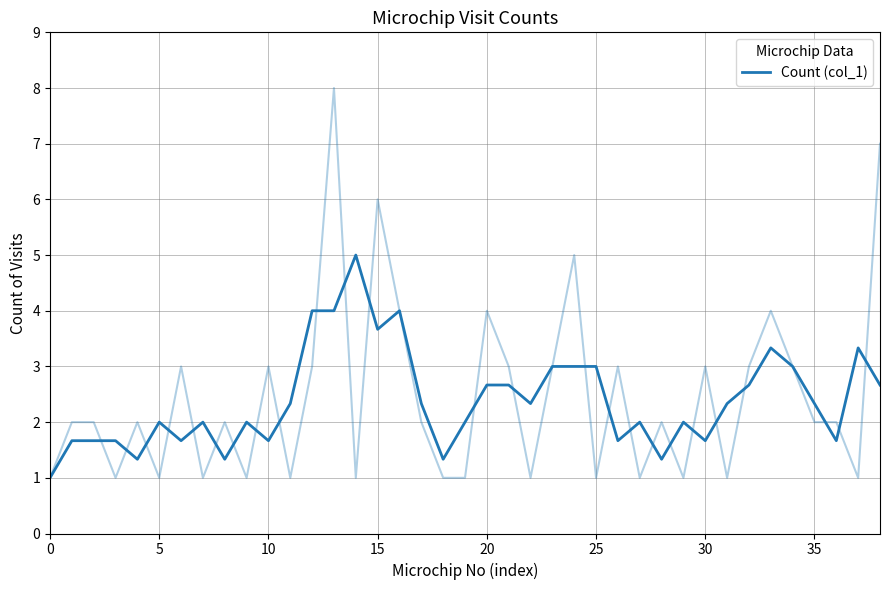

Reading left to right, list all the values displayed in this chart.

1.0	1.7	1.7	1.7	1.3	2.0	1.7	2.0	1.3	2.0	1.7	2.3	4.0	4.0	5.0	3.7	4.0	2.3	1.3	2.0	2.7	2.7	2.3	3.0	3.0	3.0	1.7	2.0	1.3	2.0	1.7	2.3	2.7	3.3	3.0	2.3	1.7	3.3	2.7